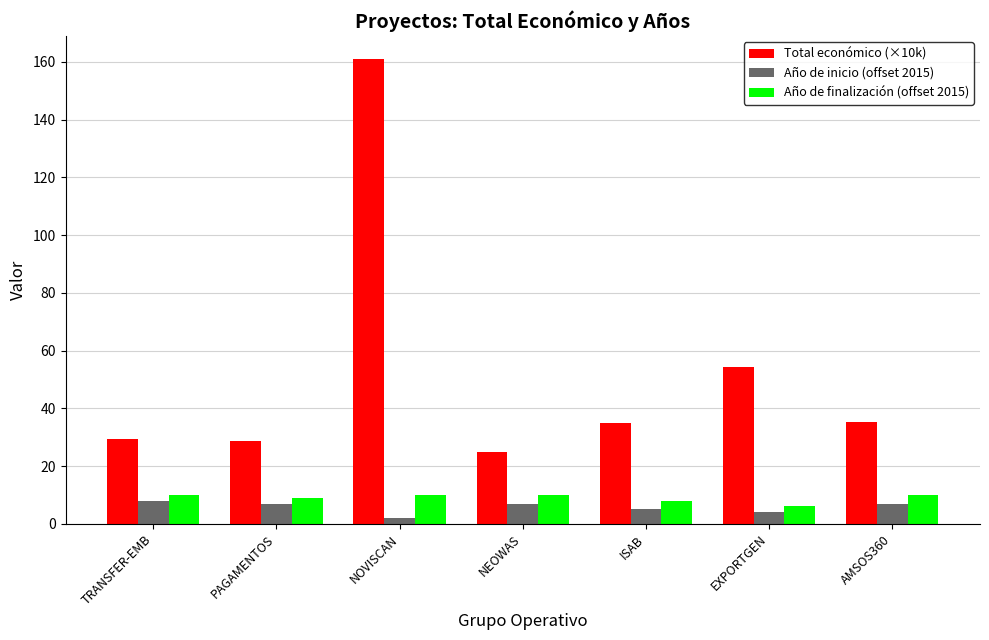

At how many categories does at least one series exceed 36?

2